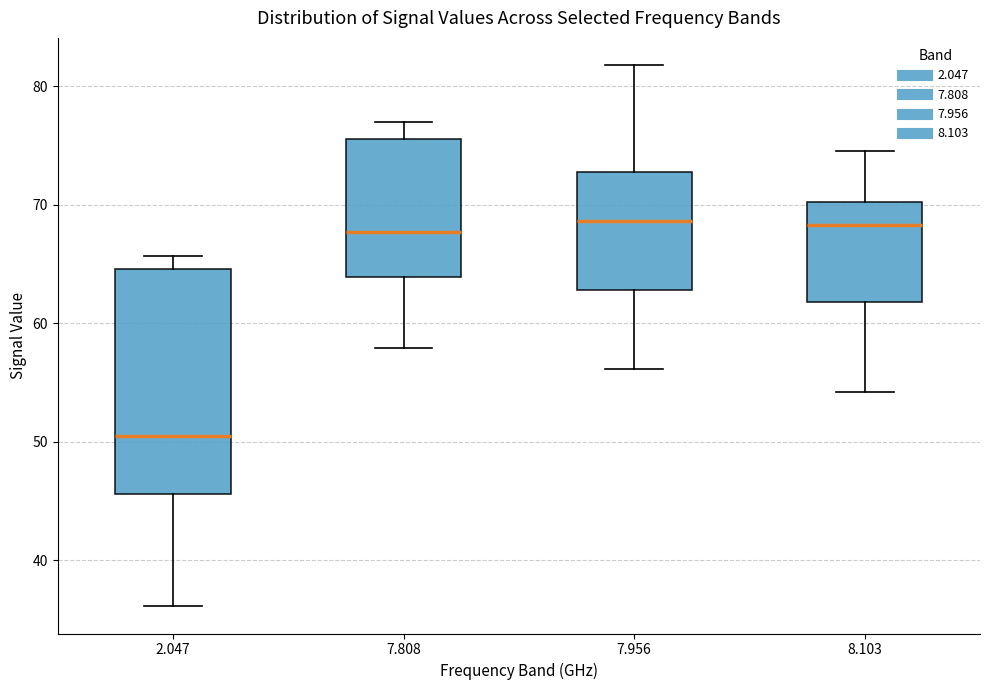

Reading left to right, transcribe this box plot: for each box, give where its median line is, the range the box spans, and where its two whiskers end, as read against the y-axis. The values are not printed on the chart, so give them approximately, as read against the axis.

2.047: median 51, box 46 to 65, whiskers 36 to 66
7.808: median 68, box 64 to 76, whiskers 58 to 77
7.956: median 69, box 63 to 73, whiskers 56 to 82
8.103: median 68, box 62 to 70, whiskers 54 to 75